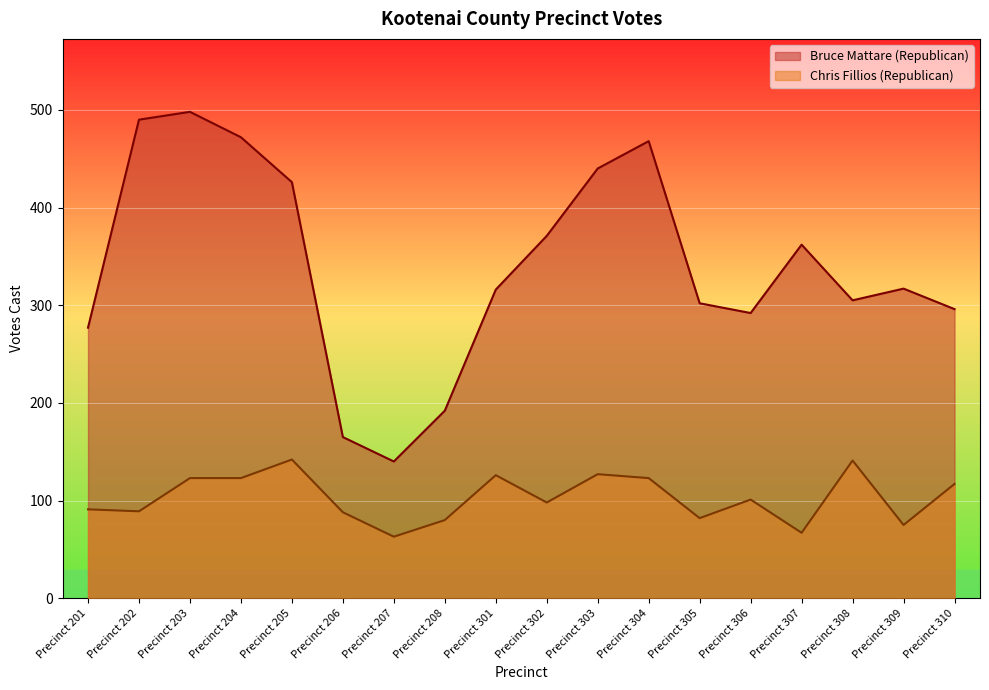

Where is Bruce Mattare (Republican) nearest to the value 319?

Precinct 309